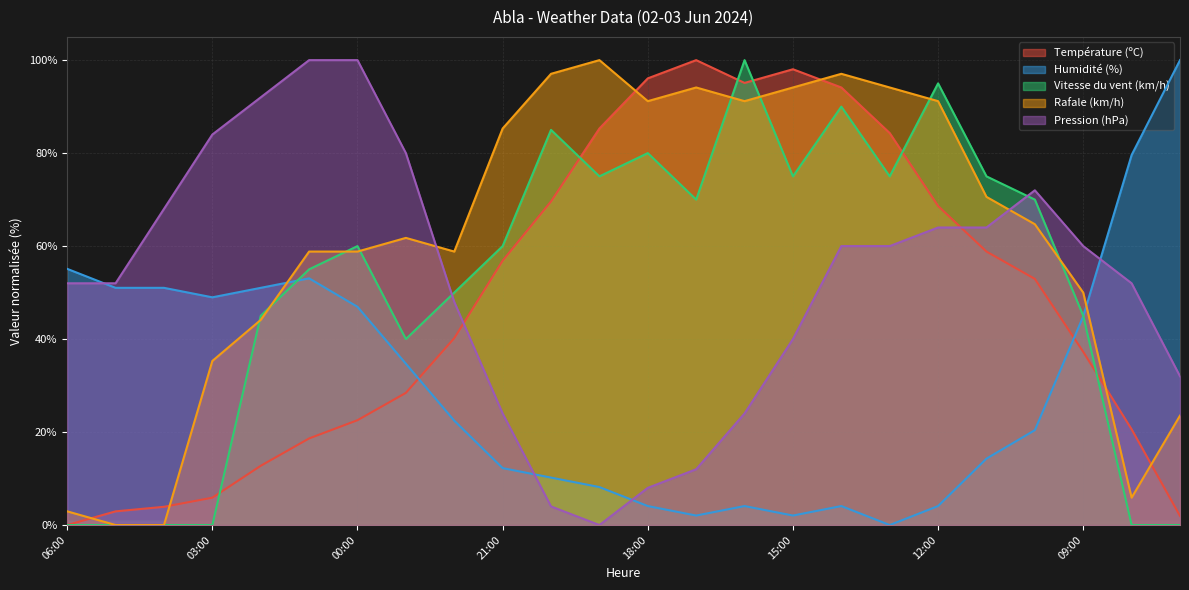

Which series changed the most between 18:00 and 10:00?

Pression (hPa)